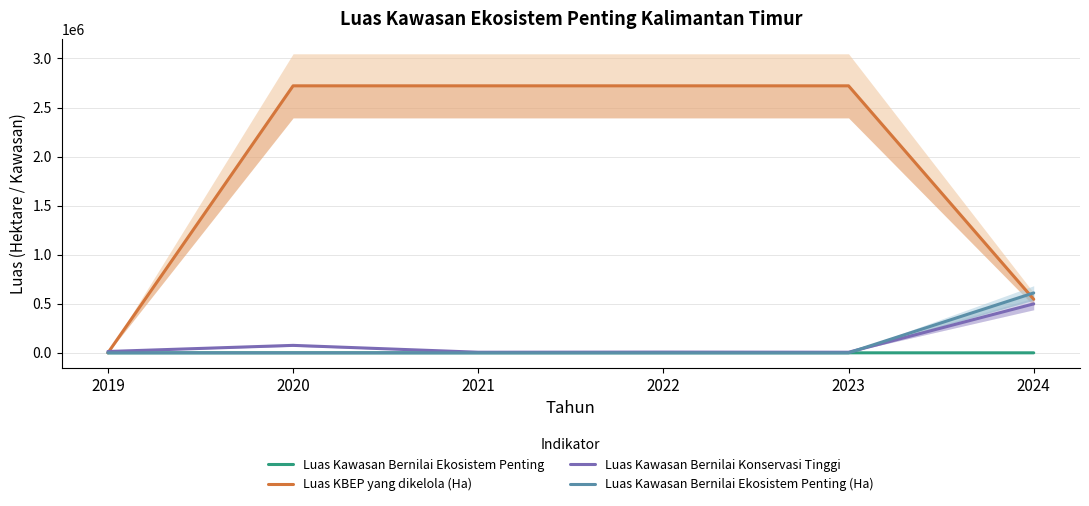

How many values in the Luas Kawasan Bernilai Konservasi Tinggi series are below 13625?

3